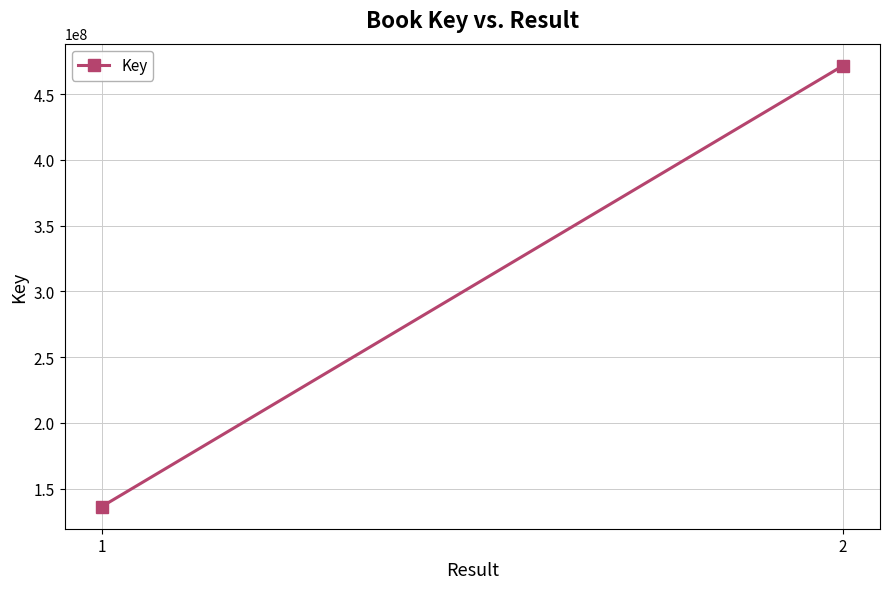

Reading left to right, list all the values displayed in this chart.

136314302	471570361